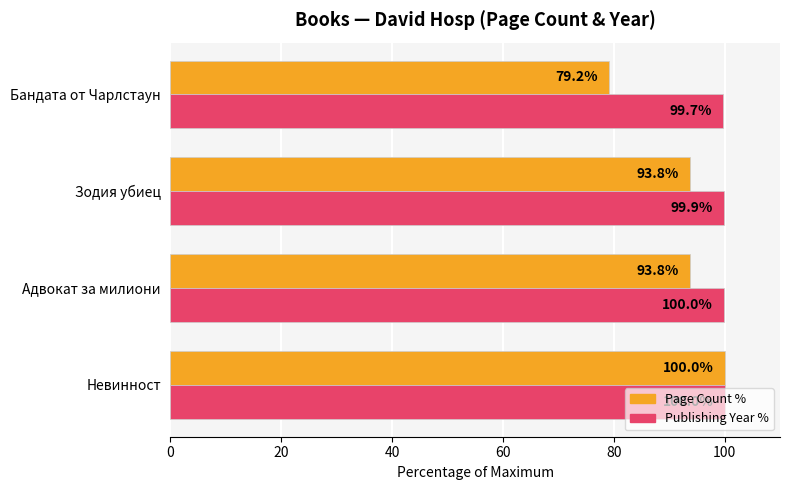

What is the difference between the maximum and minimum values in the Publishing Year % series?

0.3